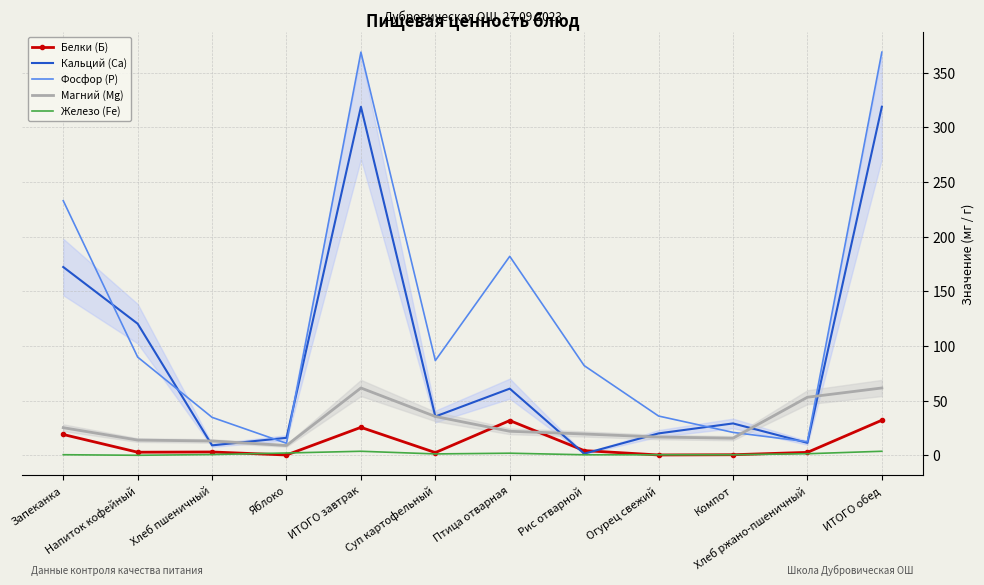

Which series has the largest total across all categories?

Фосфор (P)